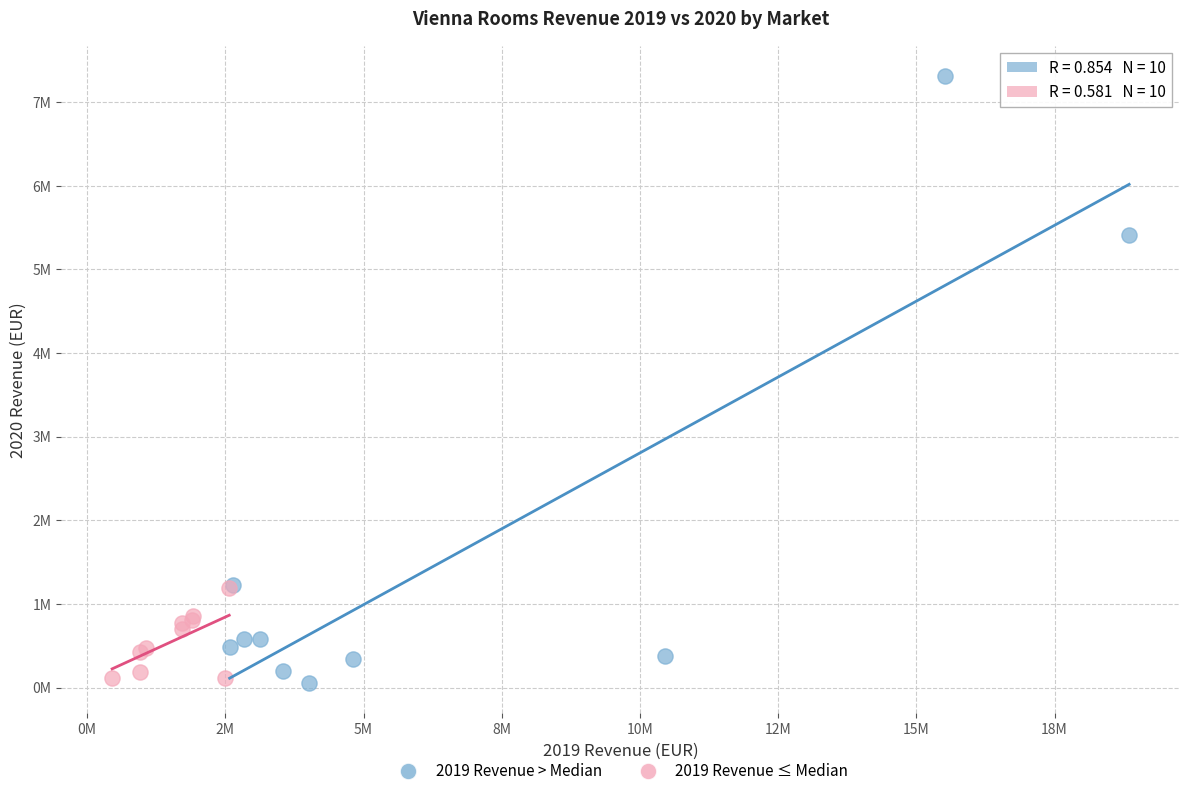

What are all the series names shown in the legend?

2019 Revenue > Median, 2019 Revenue ≤ Median